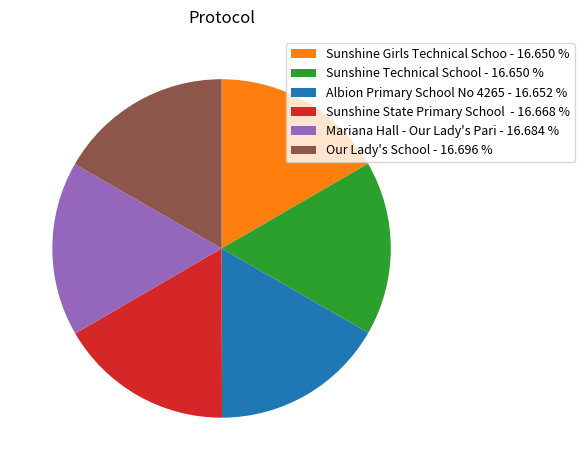

Is Sunshine Technical School - 16.650 % the majority of the pie?

No